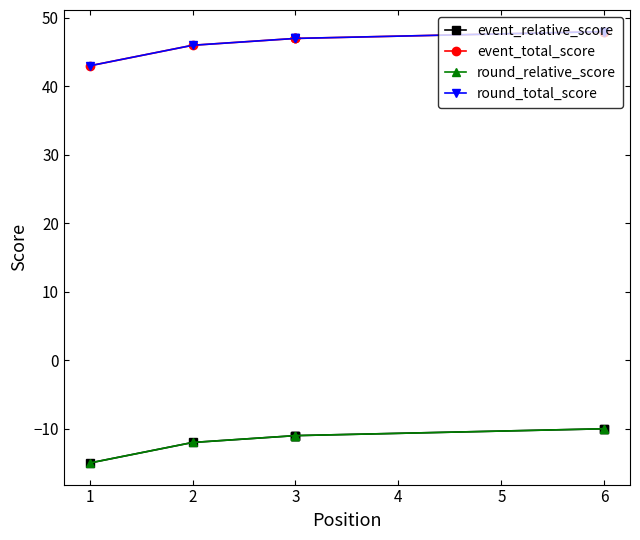

Which series changed the most between 2 and 3?

event_relative_score